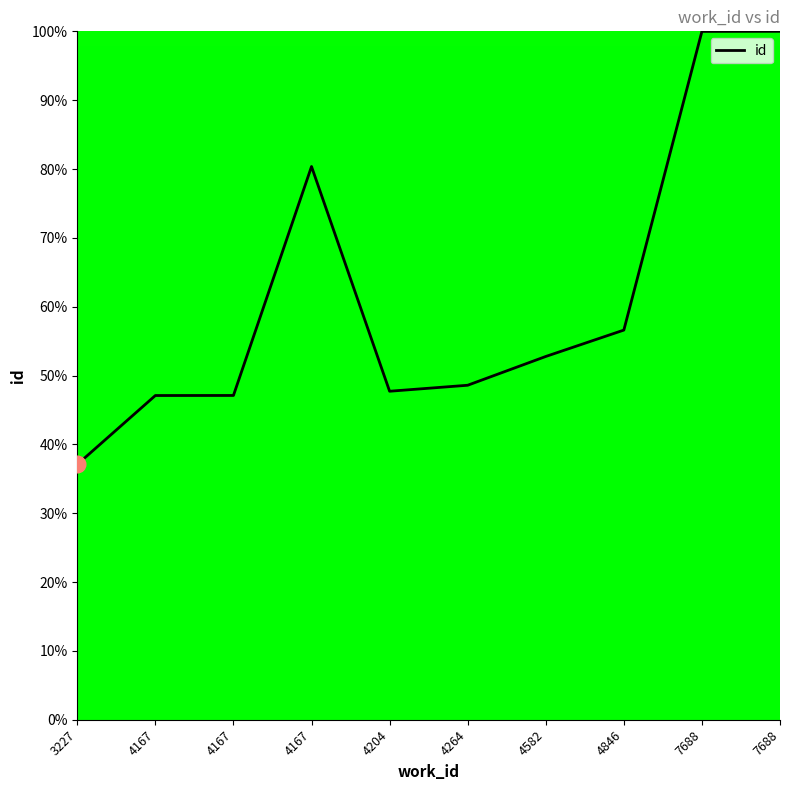

What is the minimum value shown in the chart?

37.1